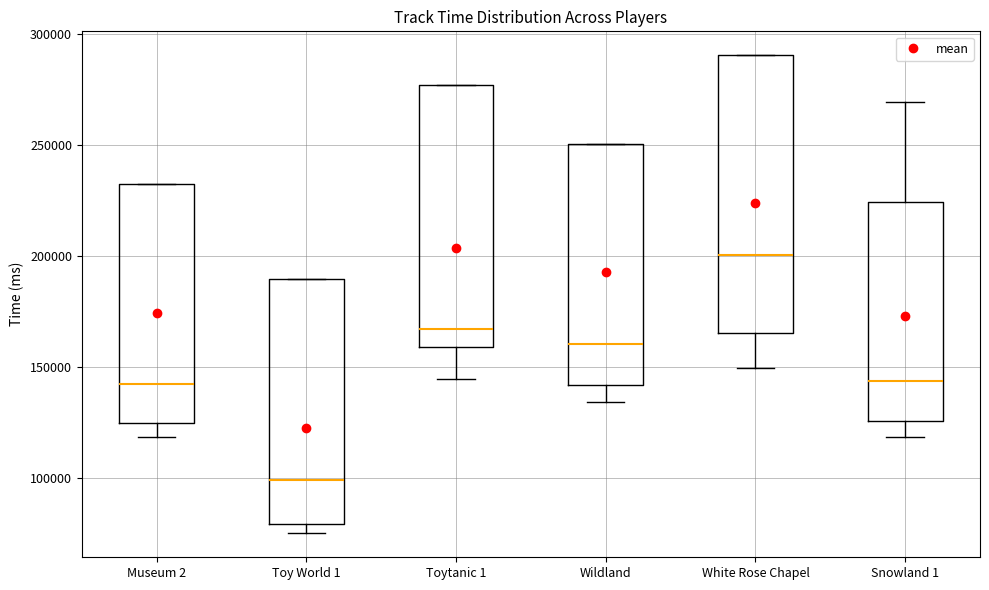

Reading left to right, transcribe this box plot: for each box, give where its median line is, the range the box spans, and where its two whiskers end, as read against the y-axis. The values are not printed on the chart, so give them approximately, as read against the axis.

Museum 2: median 145000, box 125000 to 235000, whiskers 120000 to 235000
Toy World 1: median 100000, box 80000 to 190000, whiskers 75000 to 190000
Toytanic 1: median 165000, box 160000 to 275000, whiskers 145000 to 275000
Wildland: median 160000, box 140000 to 250000, whiskers 135000 to 250000
White Rose Chapel: median 200000, box 165000 to 290000, whiskers 150000 to 290000
Snowland 1: median 145000, box 125000 to 225000, whiskers 120000 to 270000